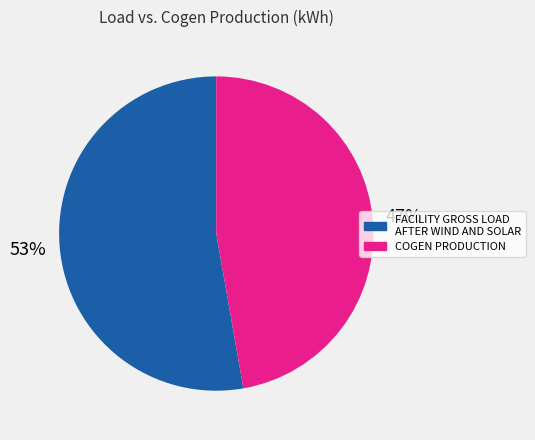

What is the largest slice in the pie chart?

FACILITY GROSS LOAD AFTER WIND AND SOLAR